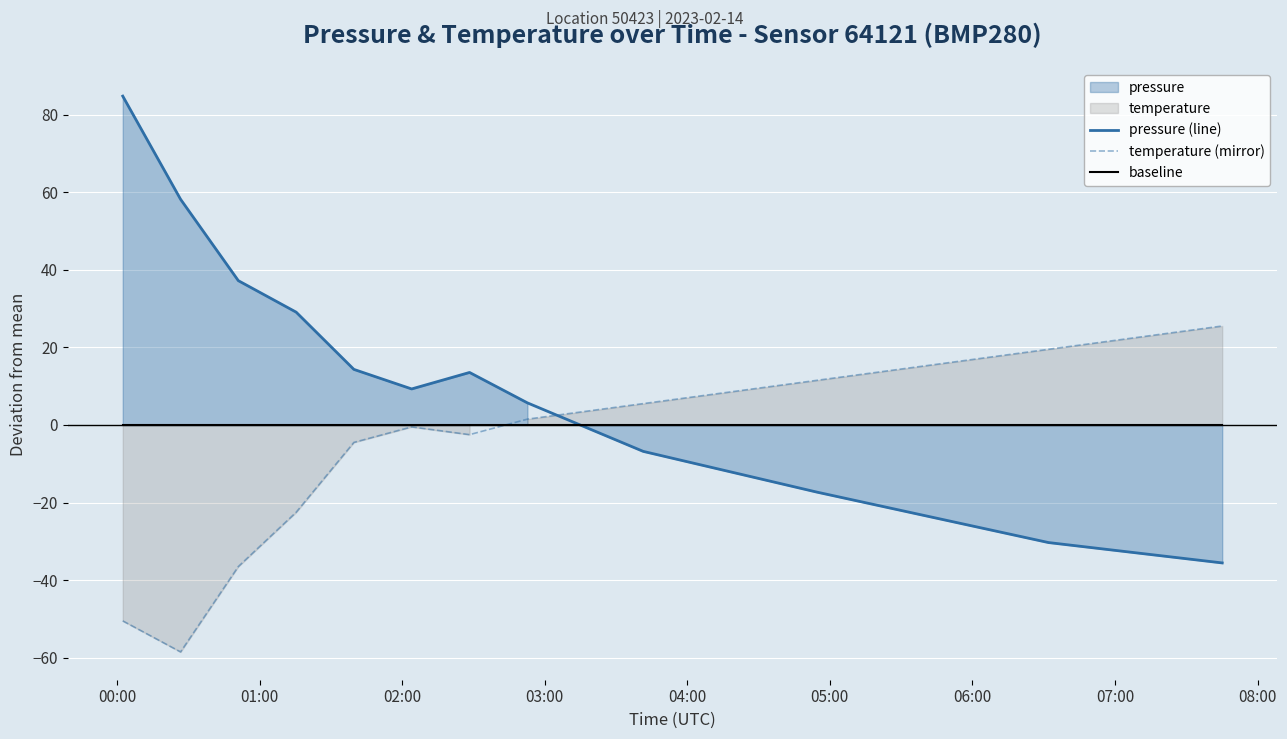

What is the minimum value for temperature (mirror)?

-58.5